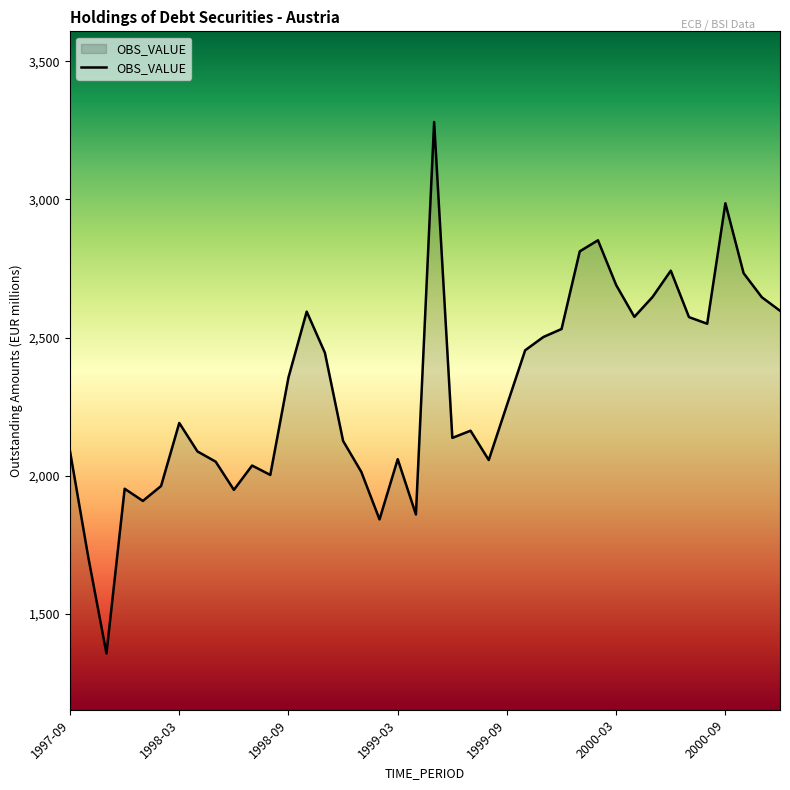

What is the smallest value displayed?

1357